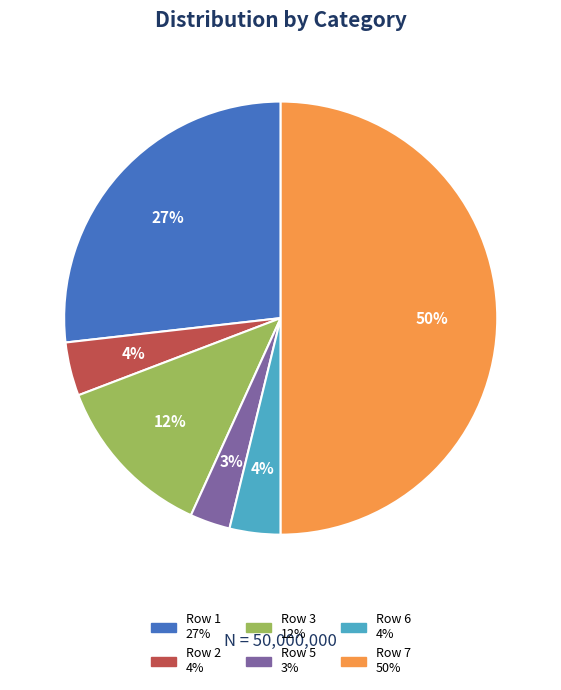

To the nearest percent, what is the average slice percentage?

17%